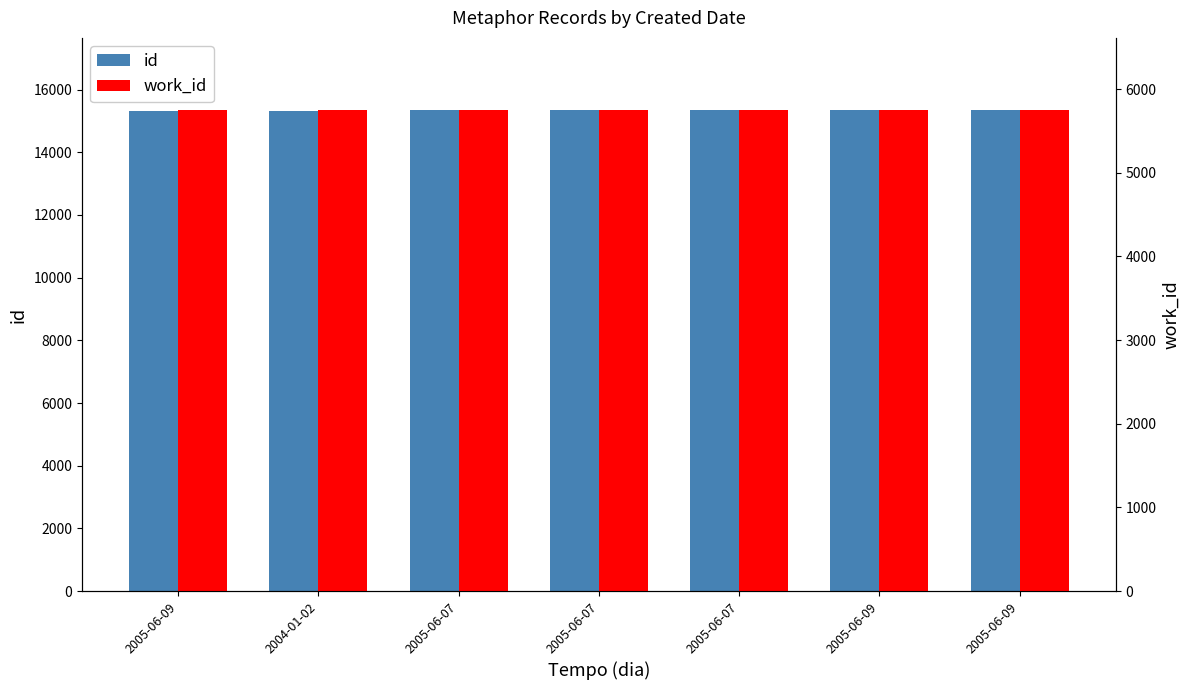

At which label does work_id reach its peak?

2005-06-09